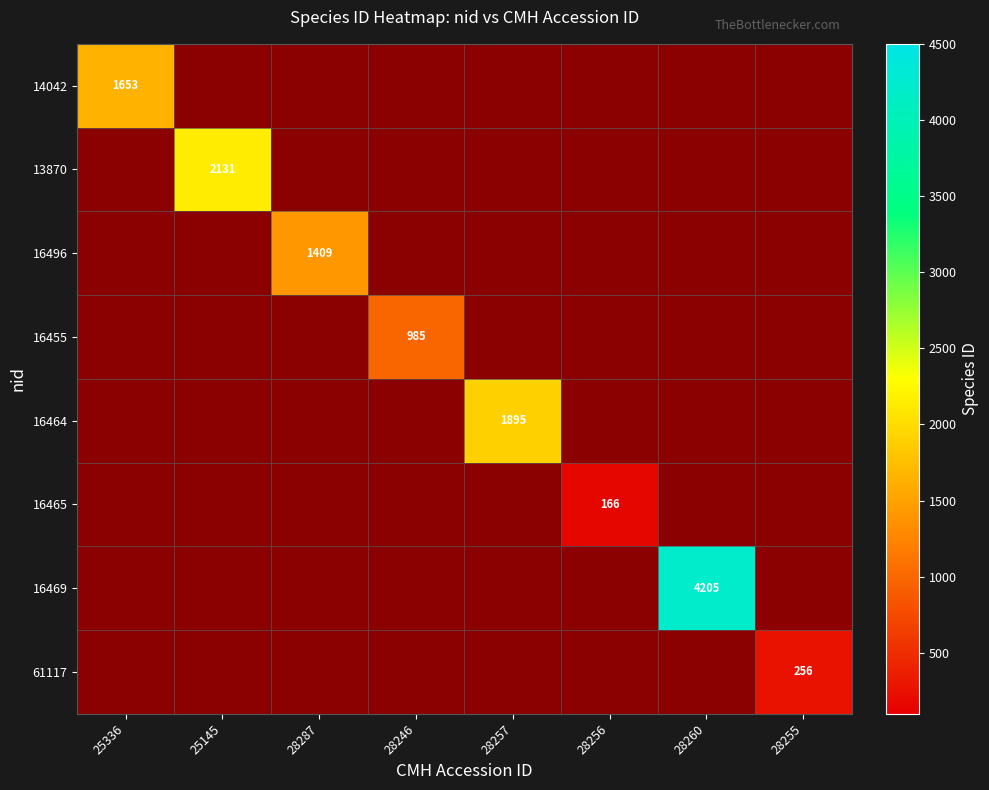

Is it true that 61117 equals 256 at 28255?

True